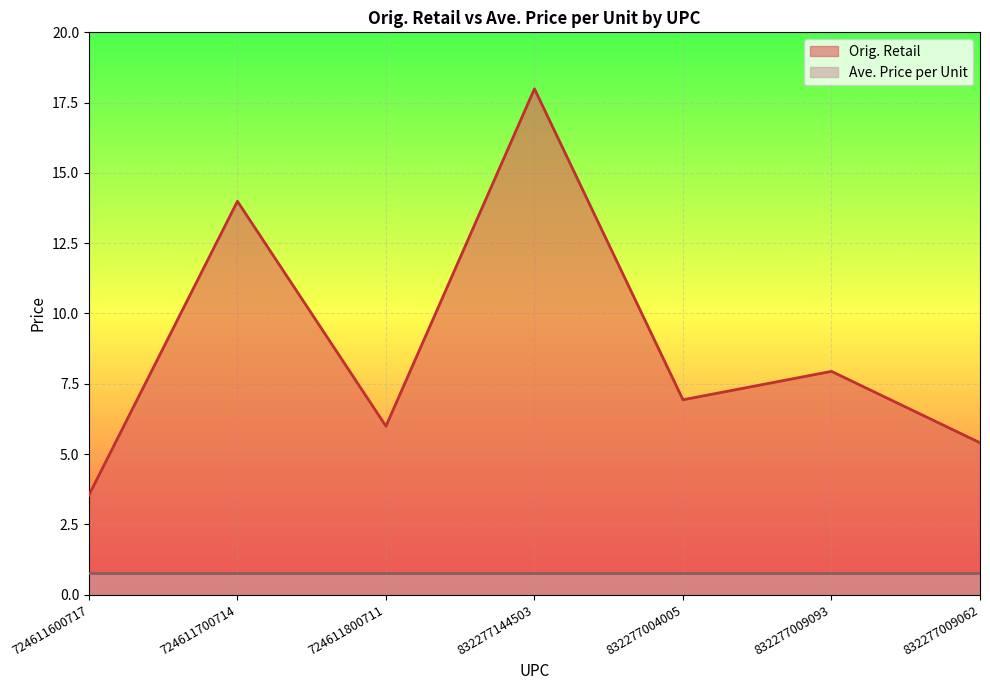

What is the label of the 5th point from the left?

832277004005